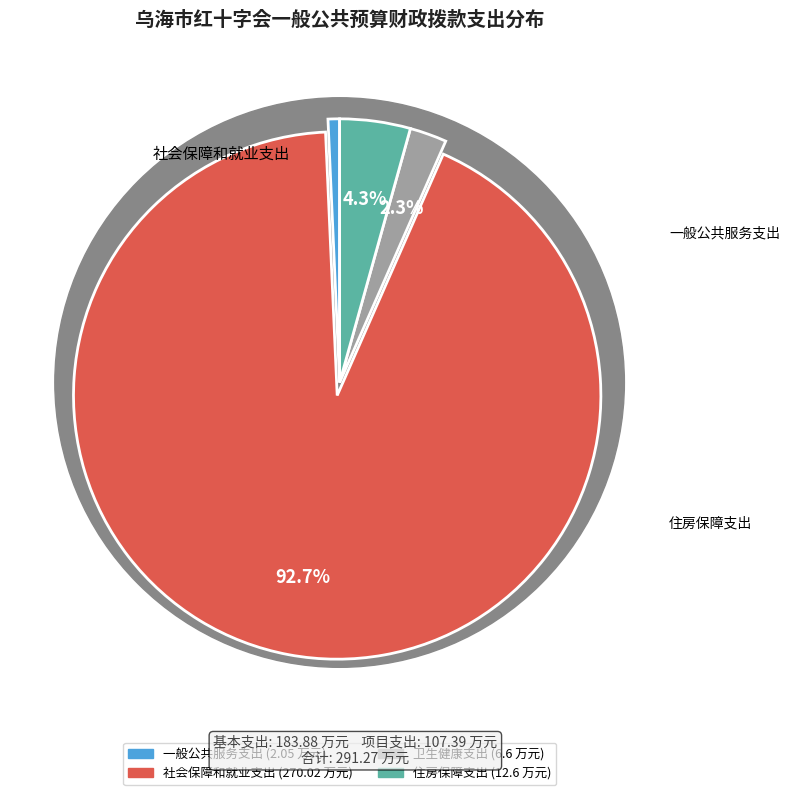

Is there any slice that represents more than half of the pie?

Yes